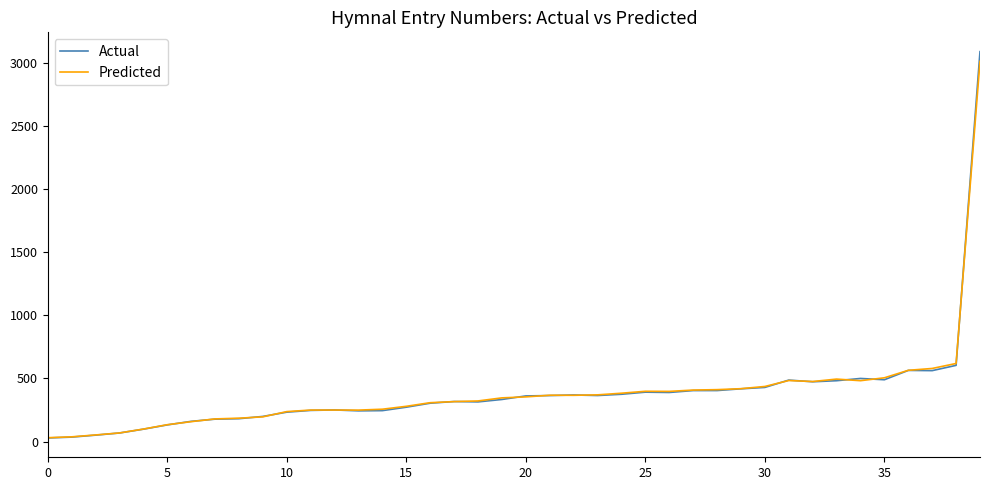

Which series has the largest range (max minus min)?

Actual